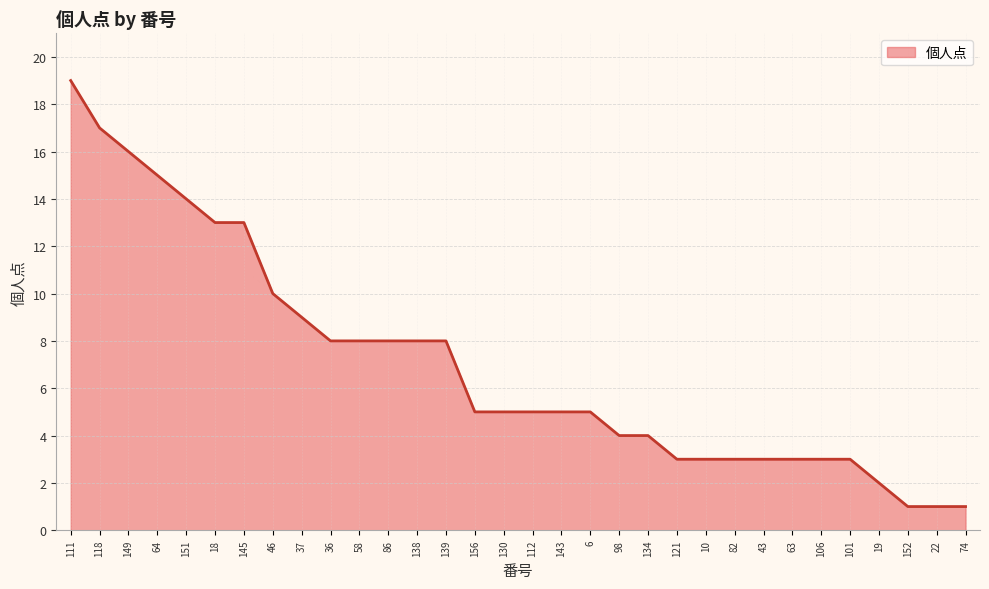

How many lines are shown in the chart?

1